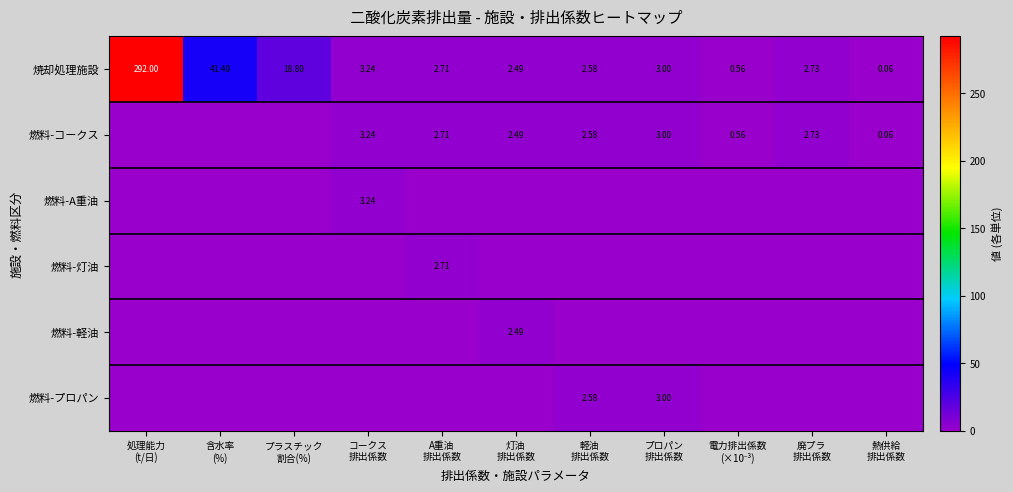

What is the average value of the 焼却処理施設 series?

33.6